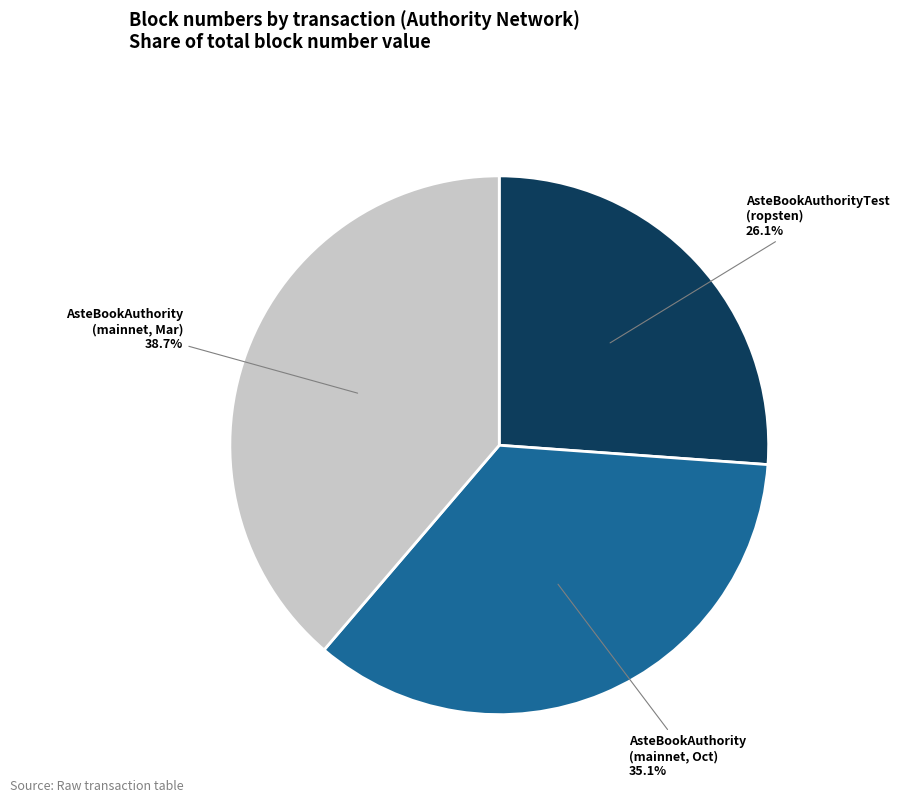

Is there any slice that represents more than half of the pie?

No